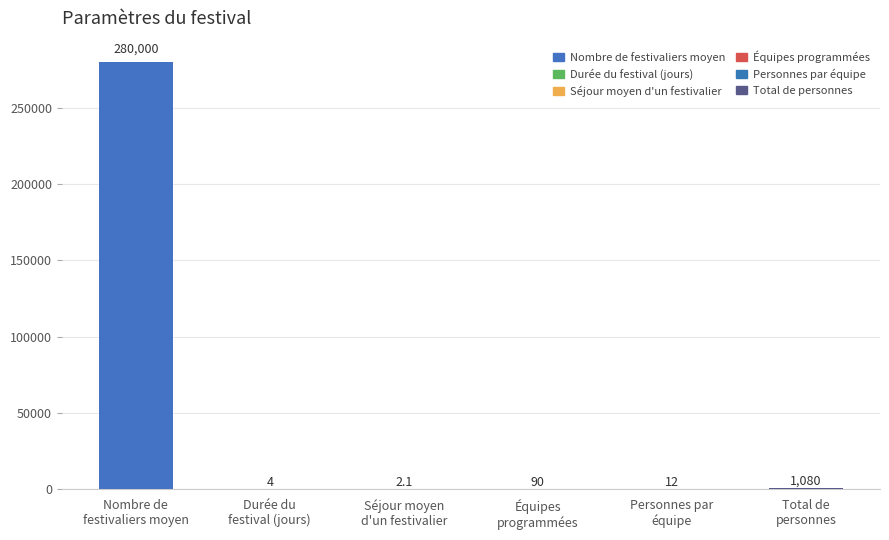

What is the approximate value at Durée du
festival (jours)?

4.0